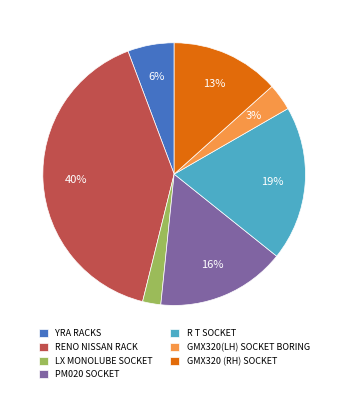

The R T SOCKET slice represents 19% of the pie. True or false?

True